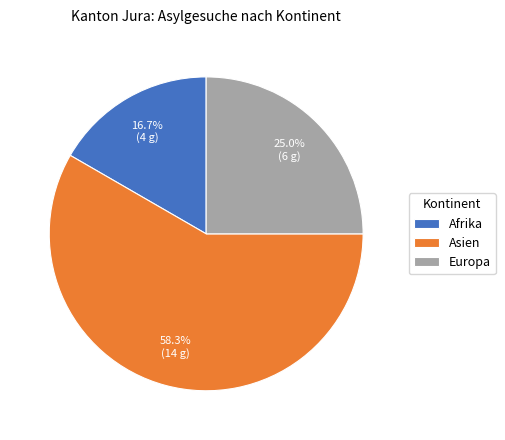

Which category has the biggest portion of the pie?

Asien